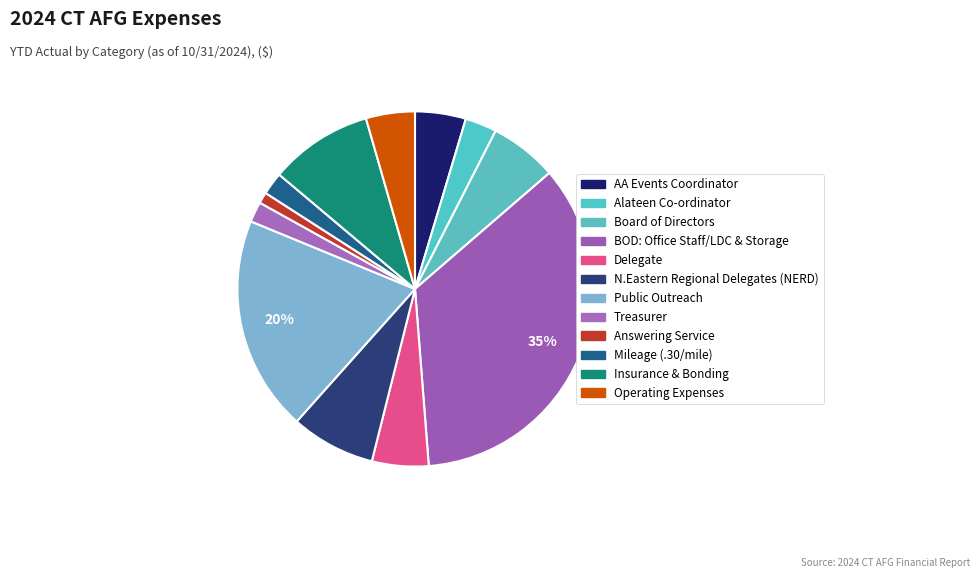

How many segments does this pie chart have?

12